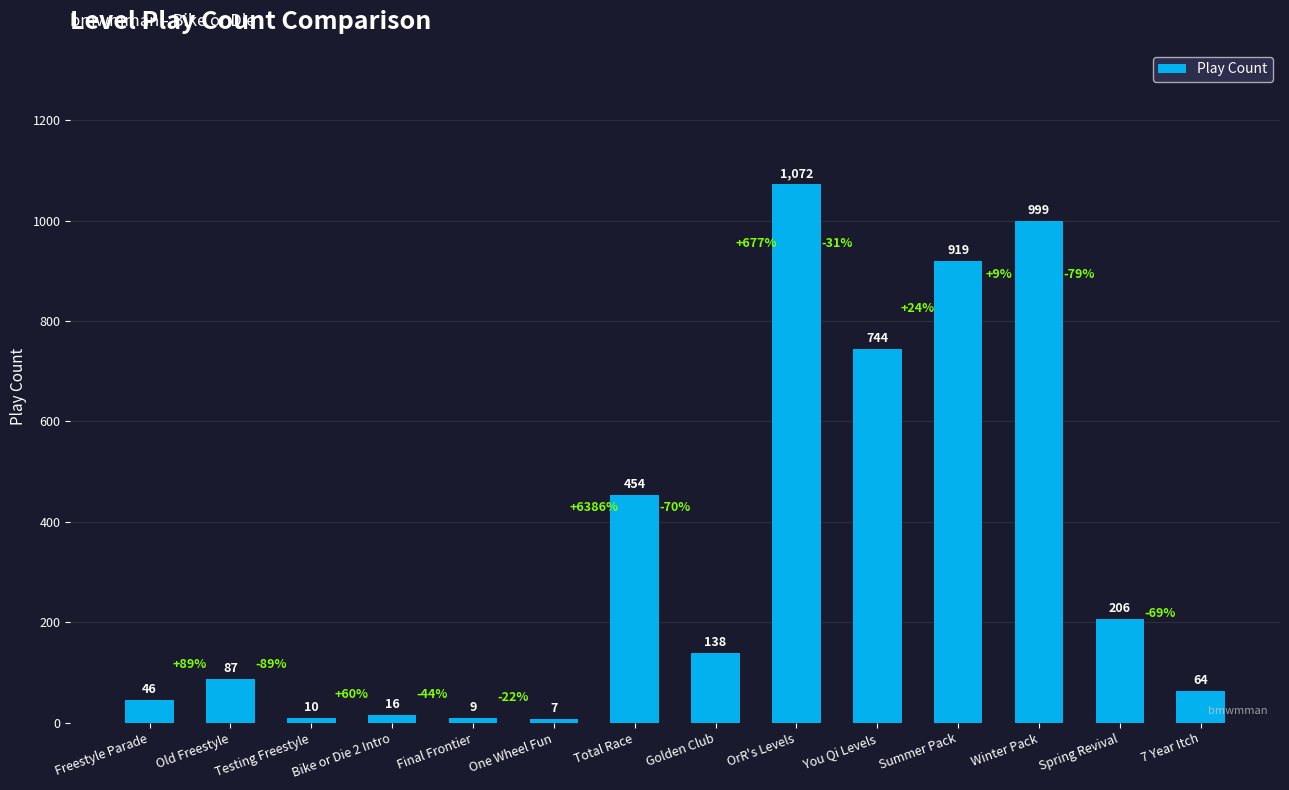

What is the smallest value displayed?

7